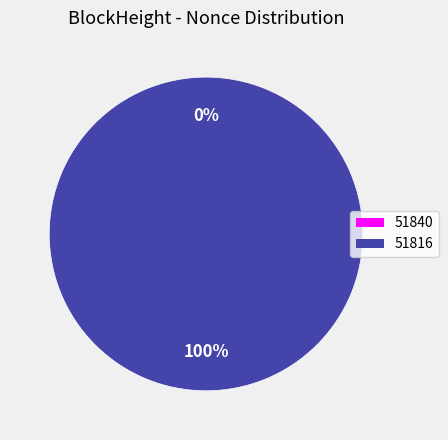

True or false: 51816 accounts for 99% of the total.

False